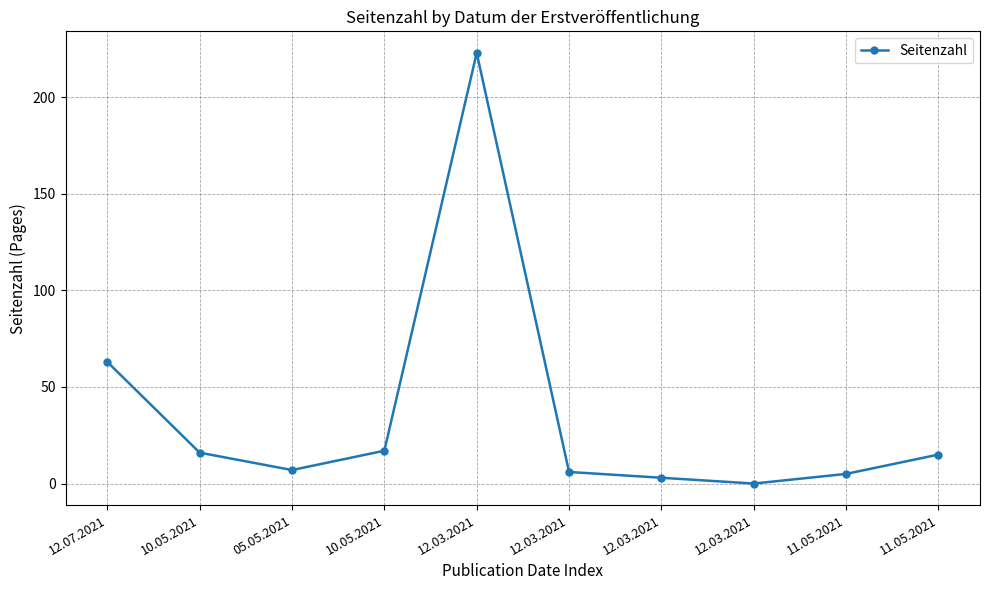

How many lines are shown in the chart?

1